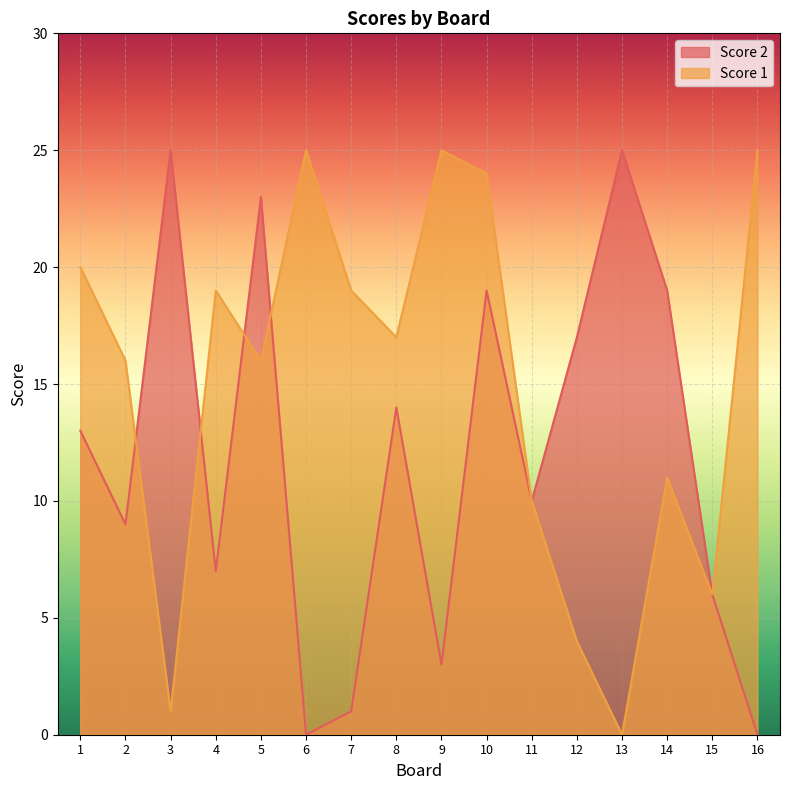

After their last crossing, which series has the higher values: Score 2 or Score 1?

Score 1